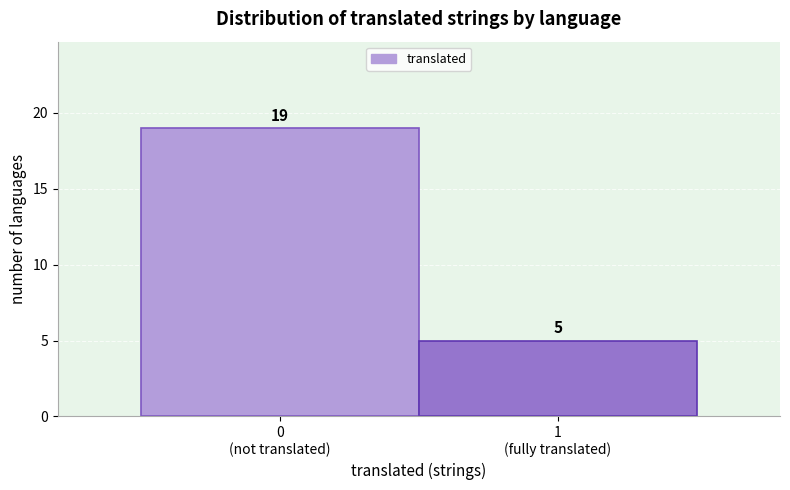

Reading left to right, transcribe all the data shown in this chart.

19	5